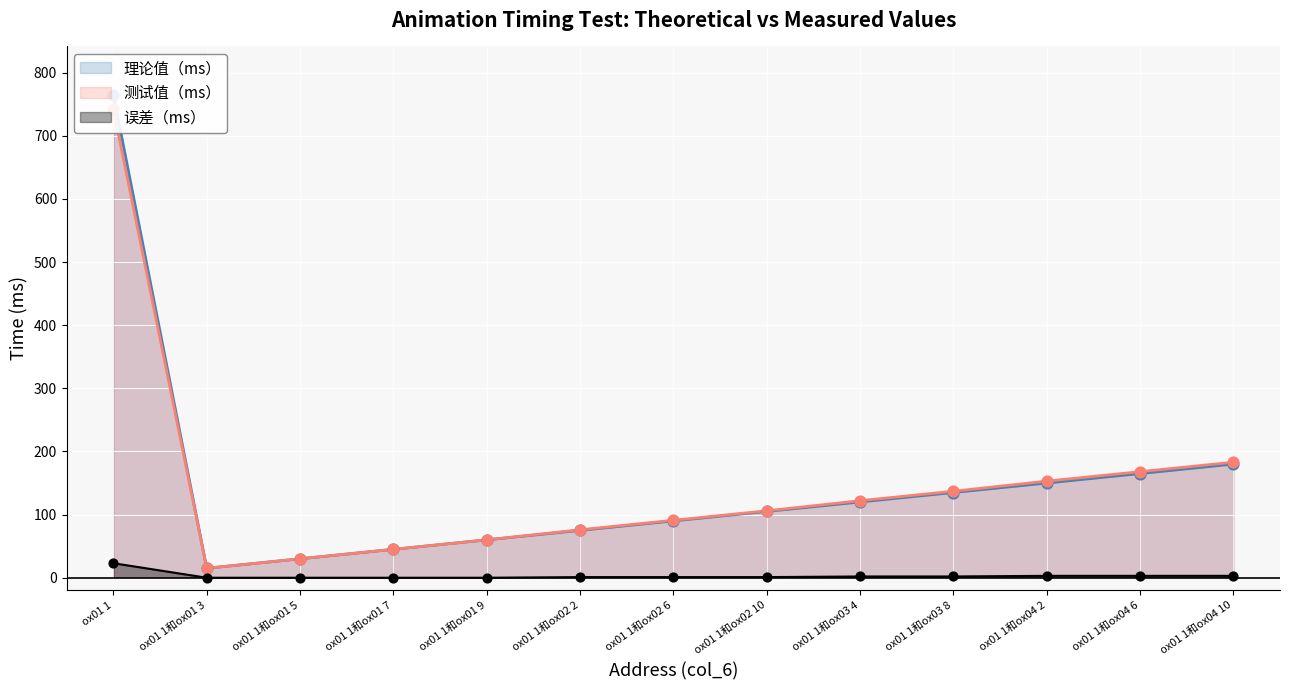

What is the total value across all series at ox01 1和ox02 10?

211